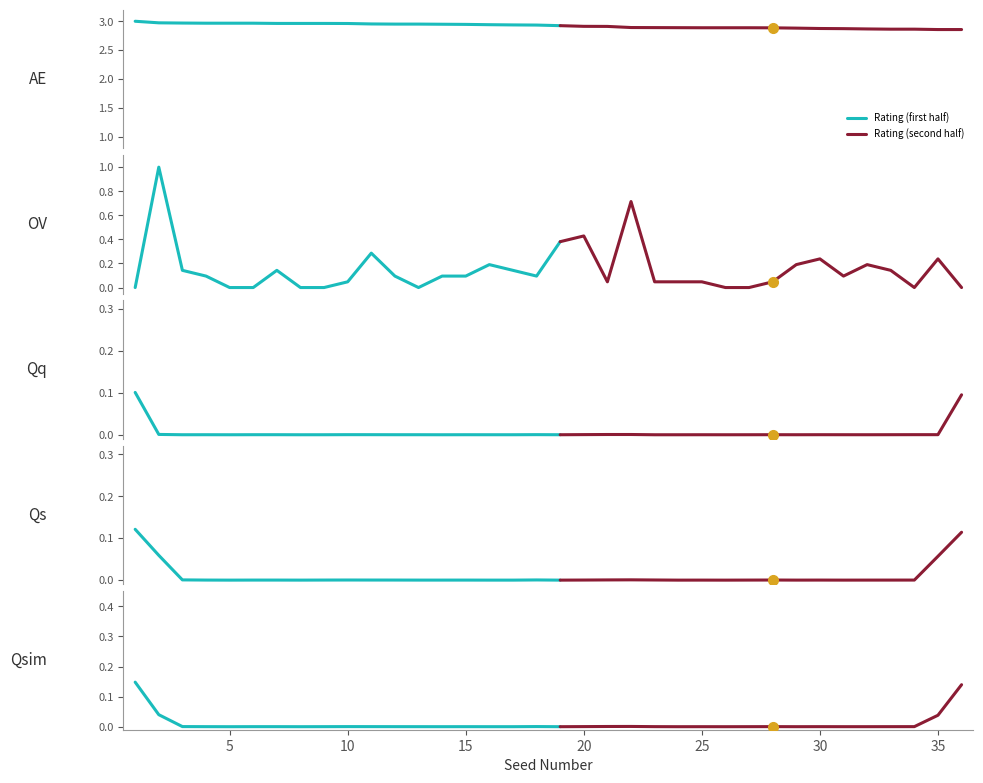

What is the maximum value shown in the chart?

3.0